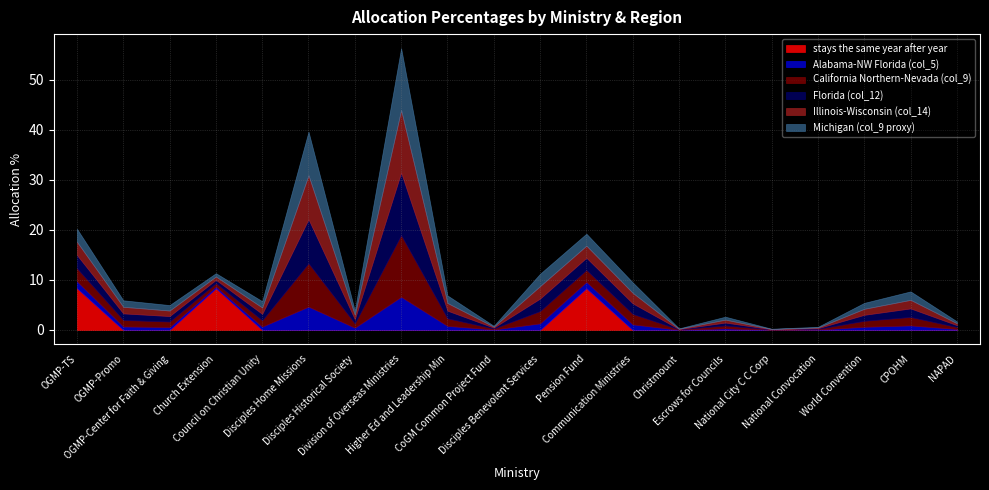

Rank the series at National City C C Corp from lowest to highest value.

stays the same year after year, Alabama-NW Florida (col_5), California Northern-Nevada (col_9), Michigan (col_9 proxy), Florida (col_12), Illinois-Wisconsin (col_14)